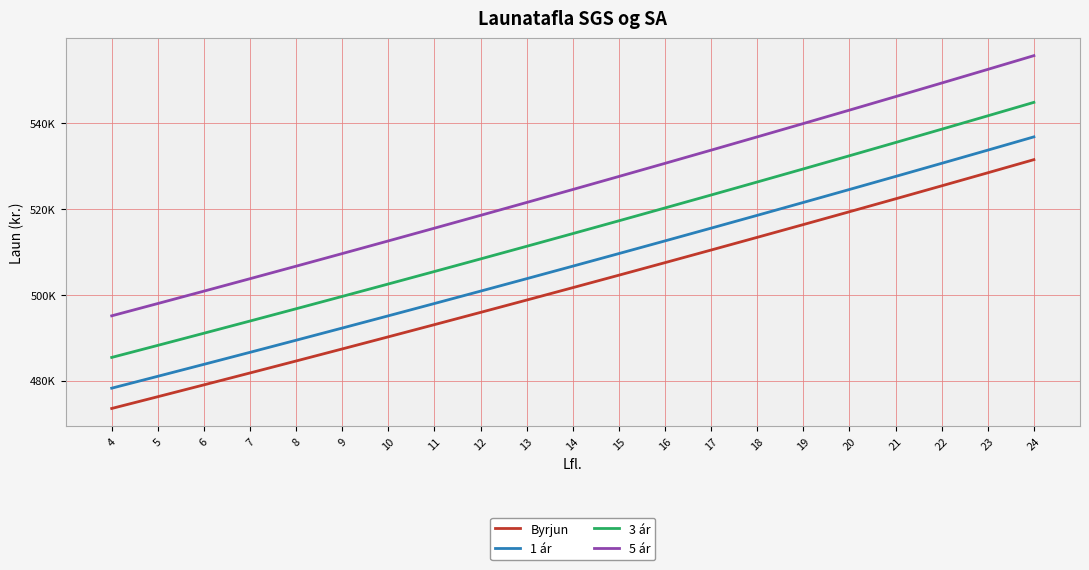

What is the total value across all series at 7?

1966014.6